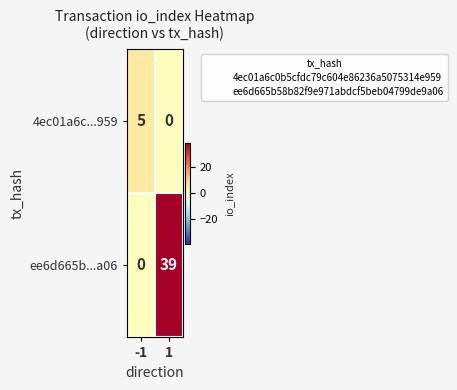

How many data points does each series have?

2